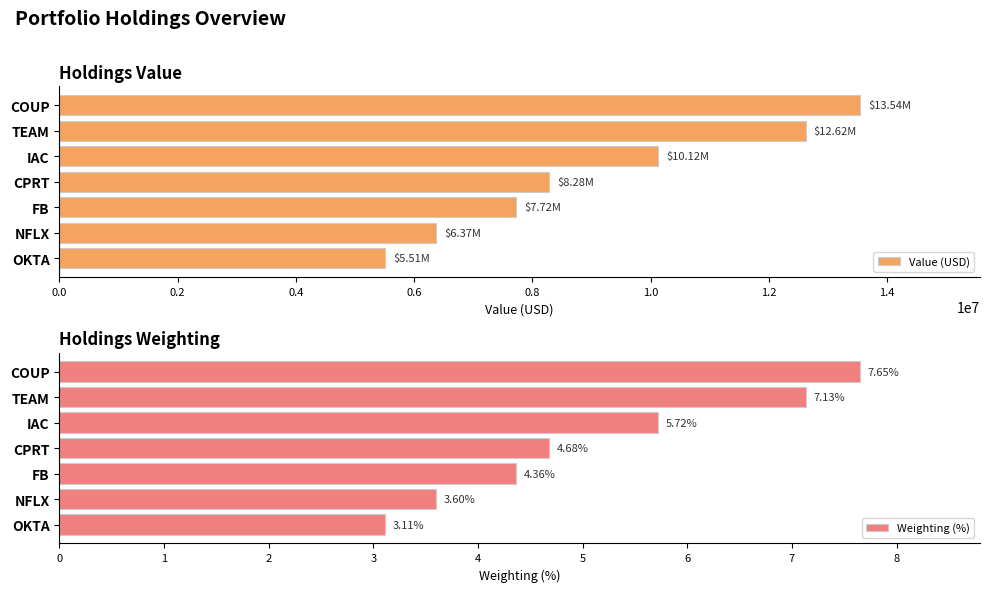

Rank the categories by Value (USD) value from lowest to highest.

OKTA, NFLX, FB, CPRT, IAC, TEAM, COUP